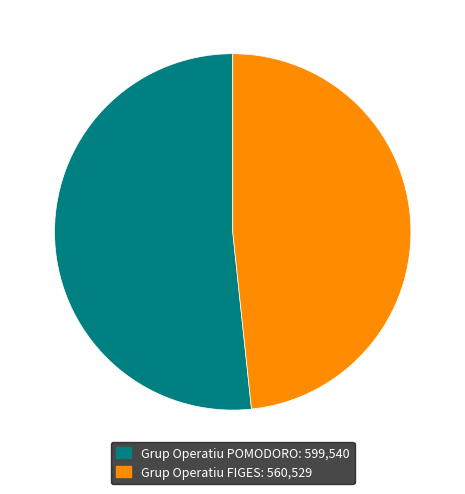

Which category has the smallest portion of the pie?

Grup Operatiu FIGES